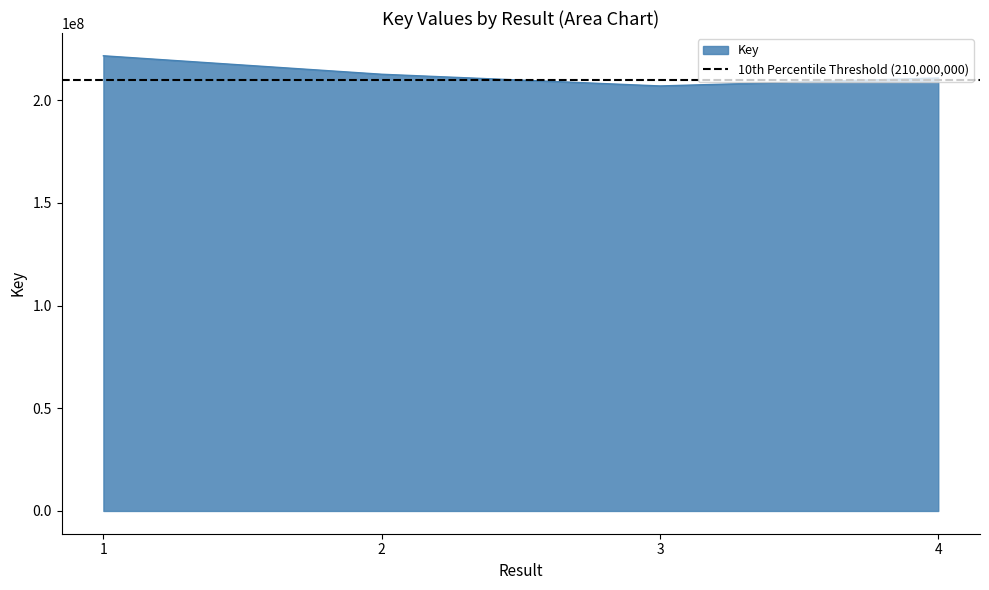

The chart shows a value of 283539941 at 4. True or false?

False